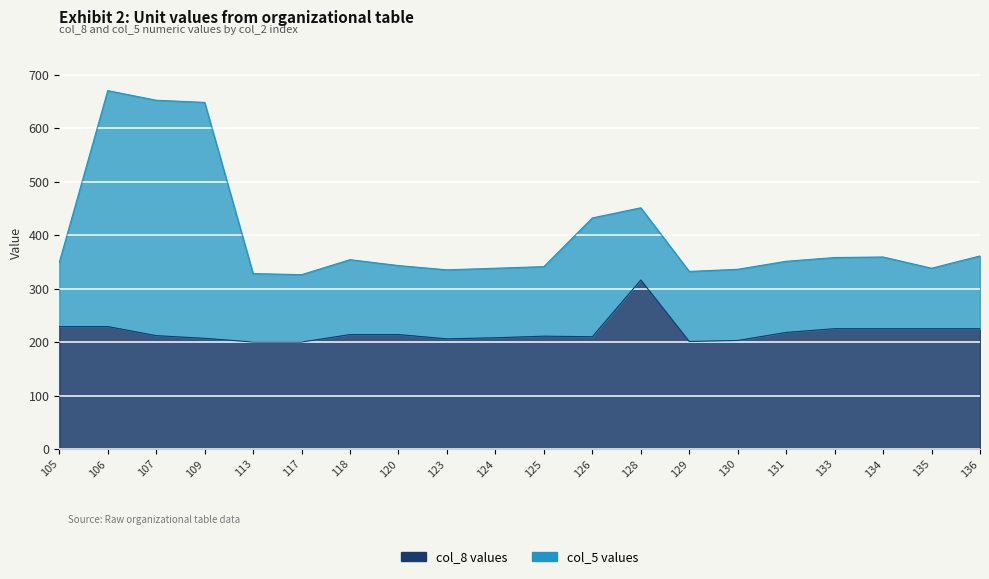

The value at 117 is 277. True or false?

False